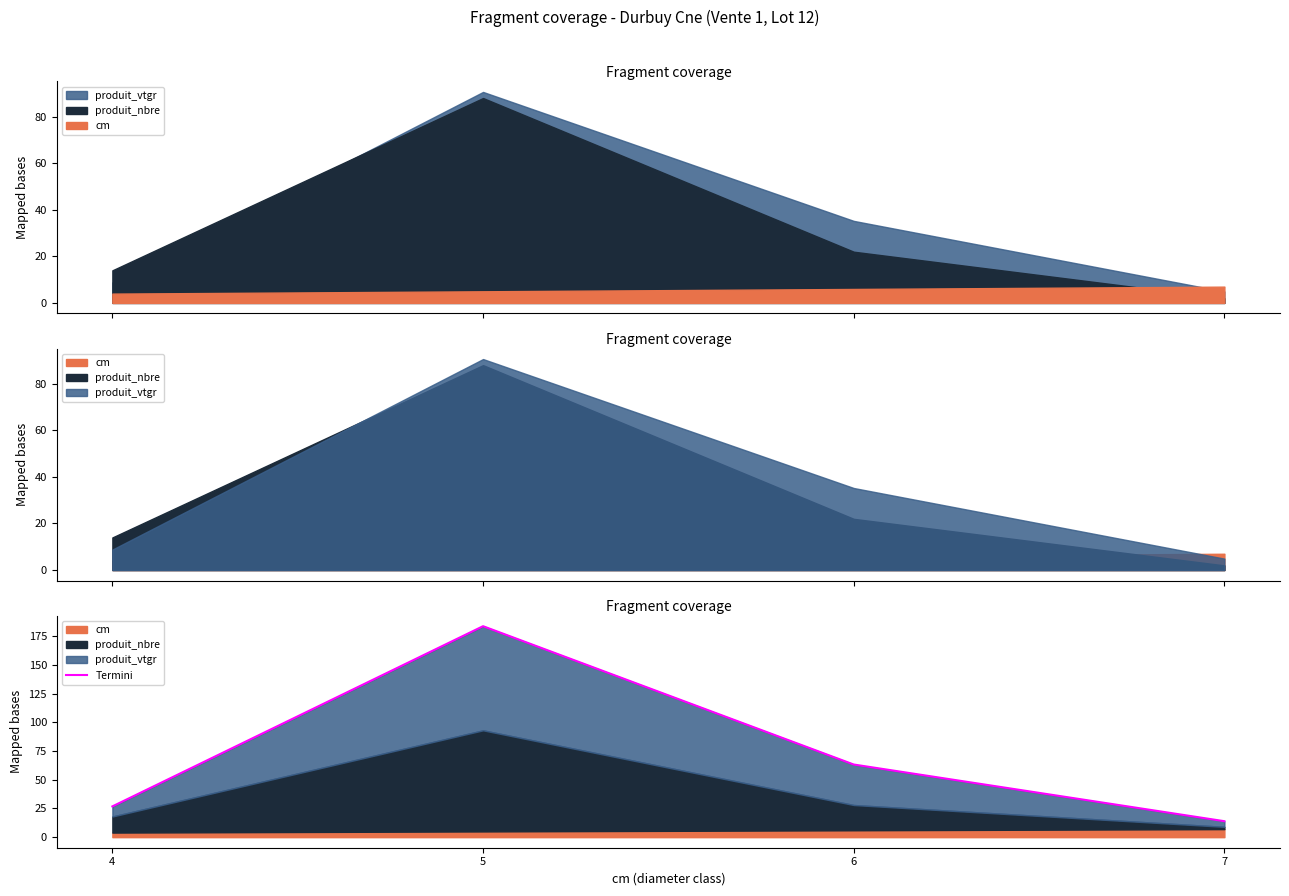

Does the chart have visible grid lines?

No